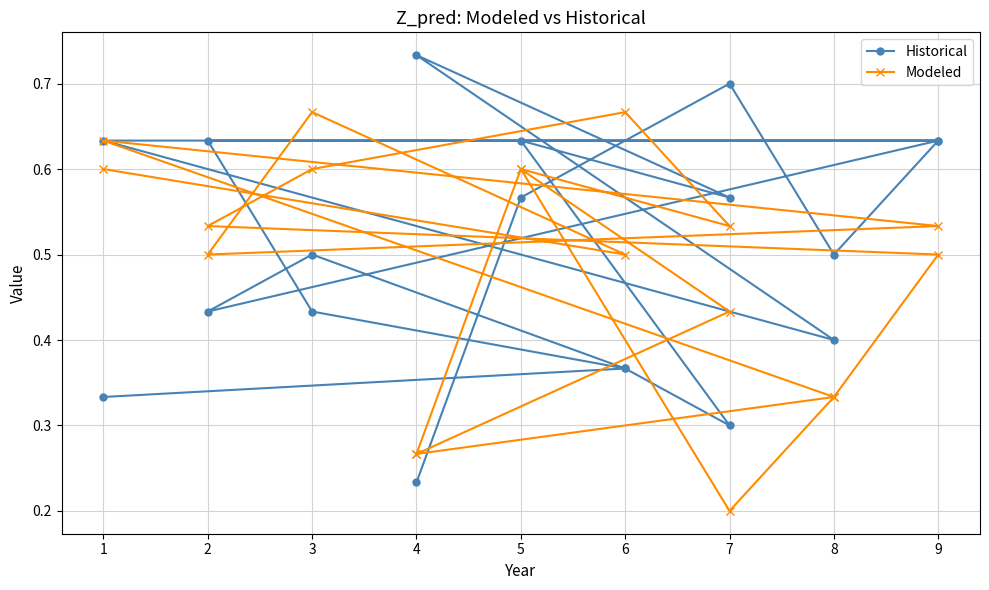

How many Historical values are between 0 and 1?

19